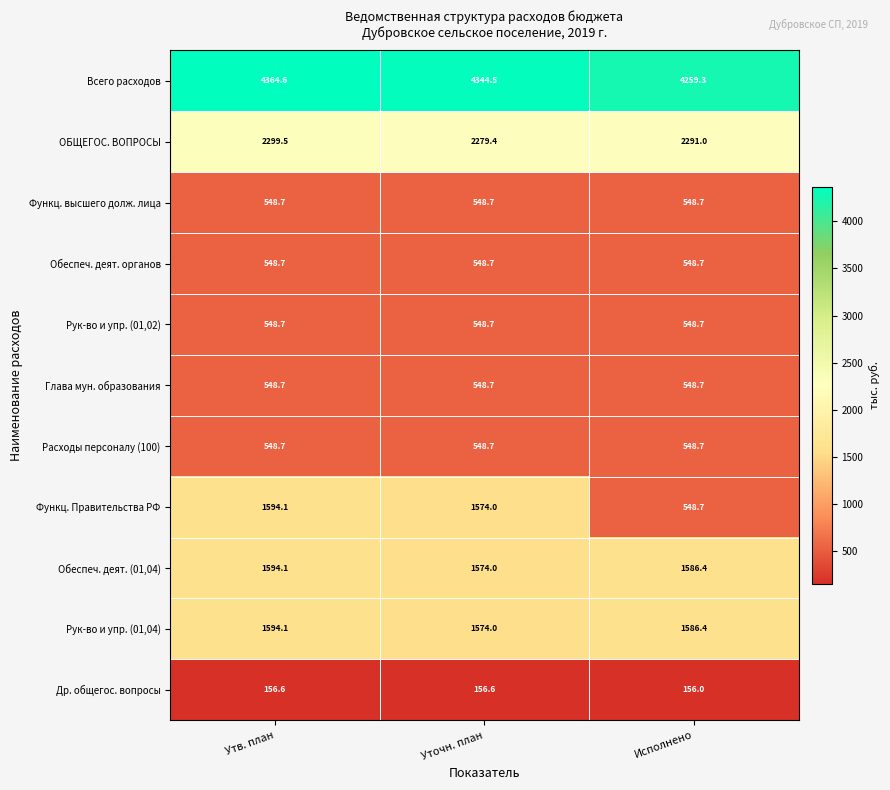

Rank the categories by Функц. Правительства РФ value from lowest to highest.

Исполнено, Уточн. план, Утв. план